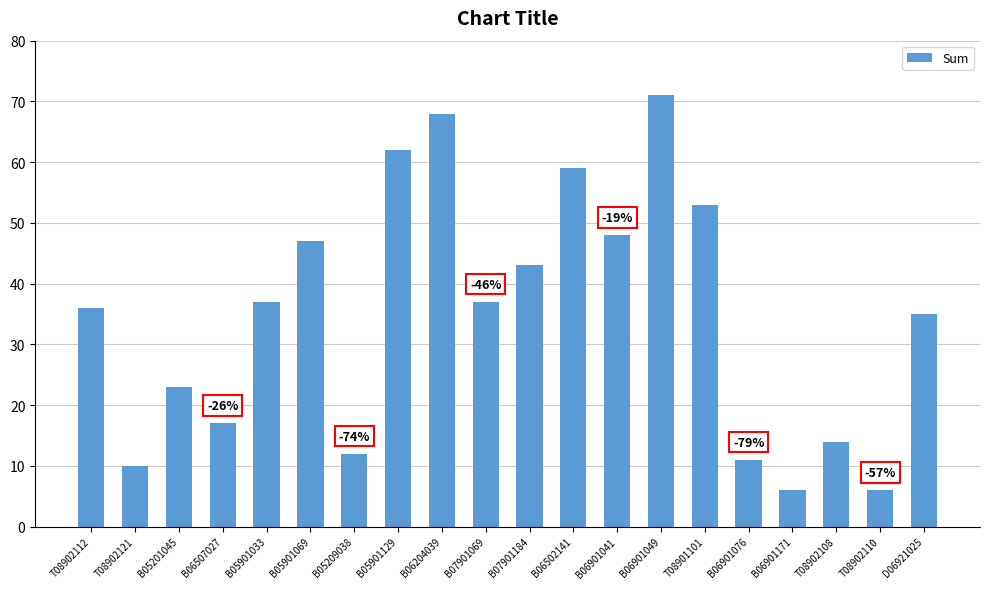

The value at D06921025 is 35. True or false?

True